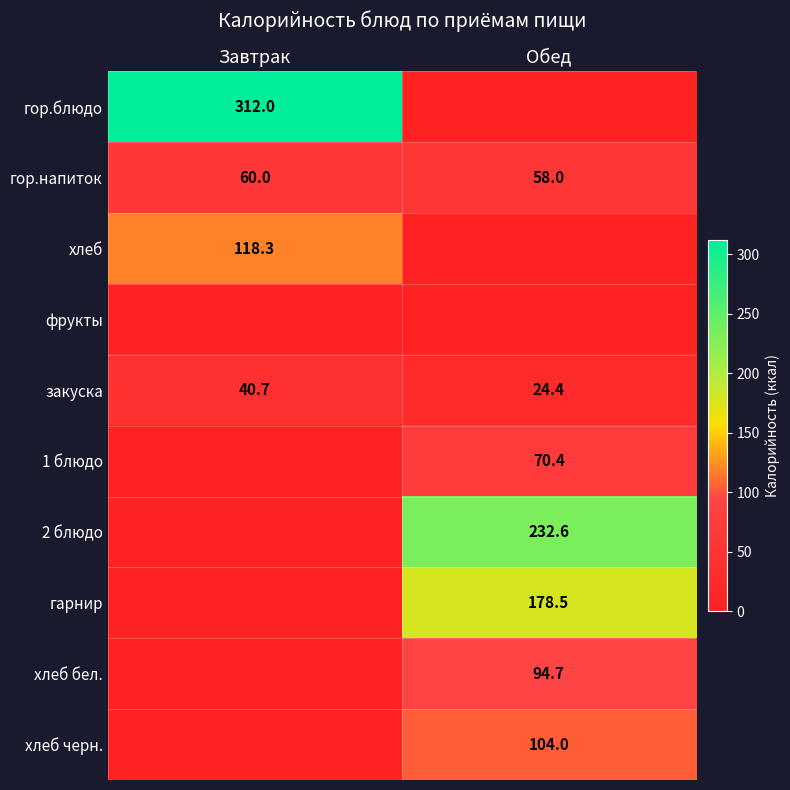

Which has a higher value, Обед or Завтрак?

Завтрак